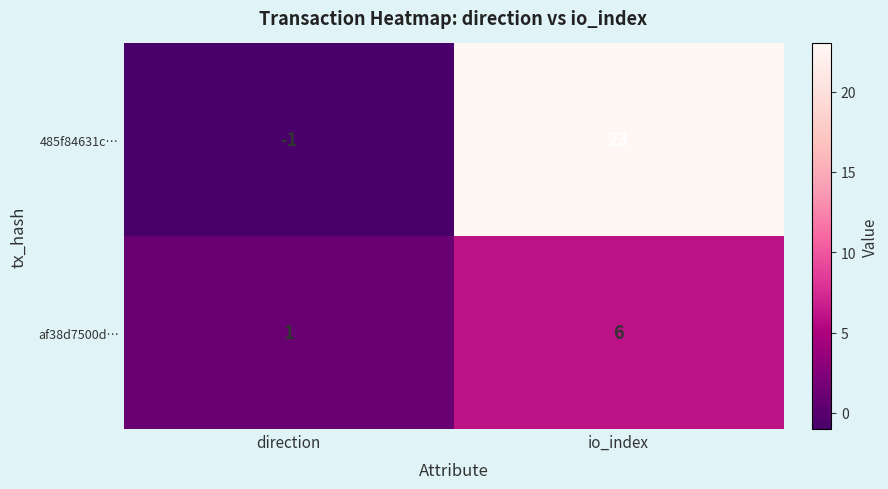

Read the af38d7500d… value at io_index.

6